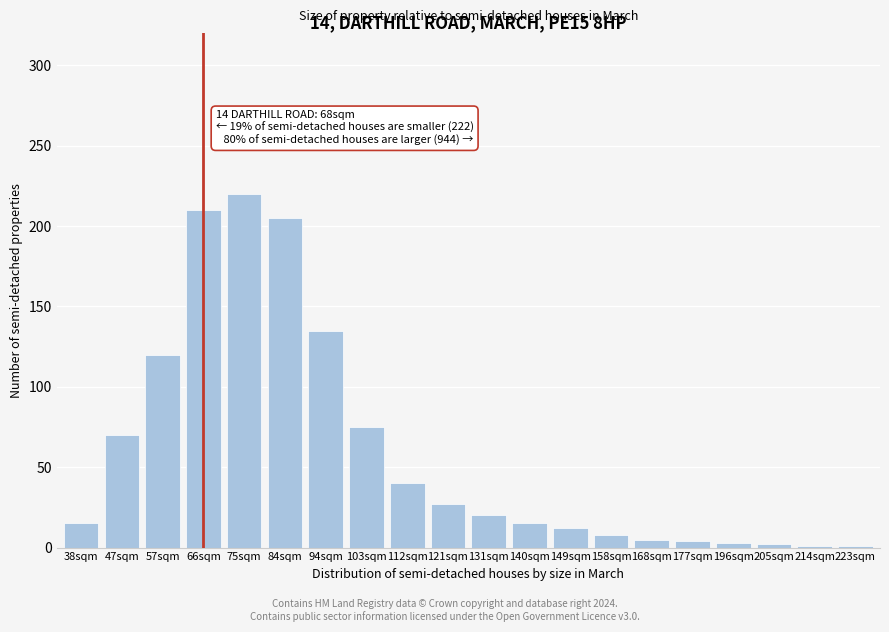

The value at 94sqm is 55. True or false?

False